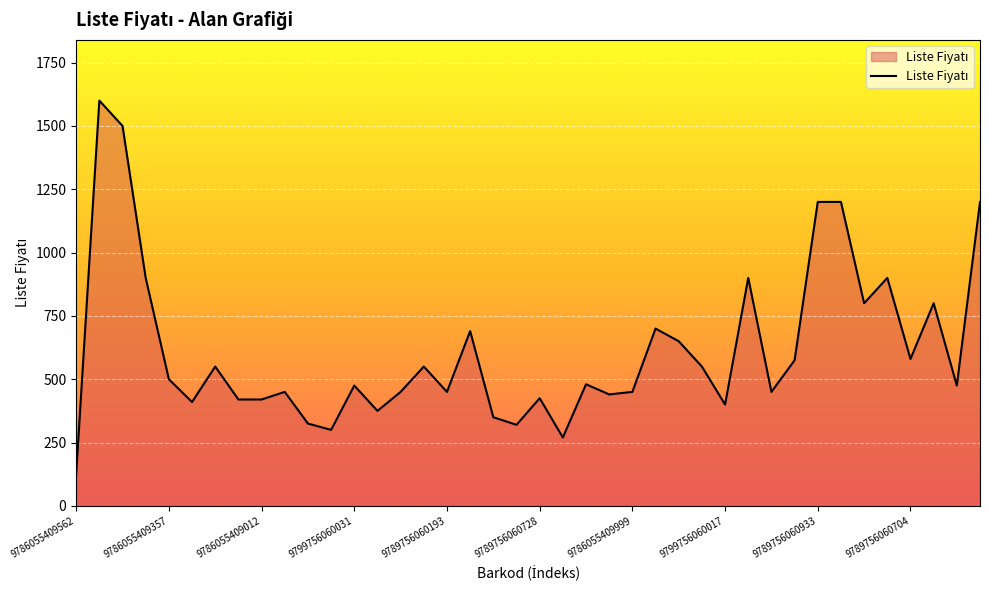

What is the difference between the maximum and minimum values?

1475